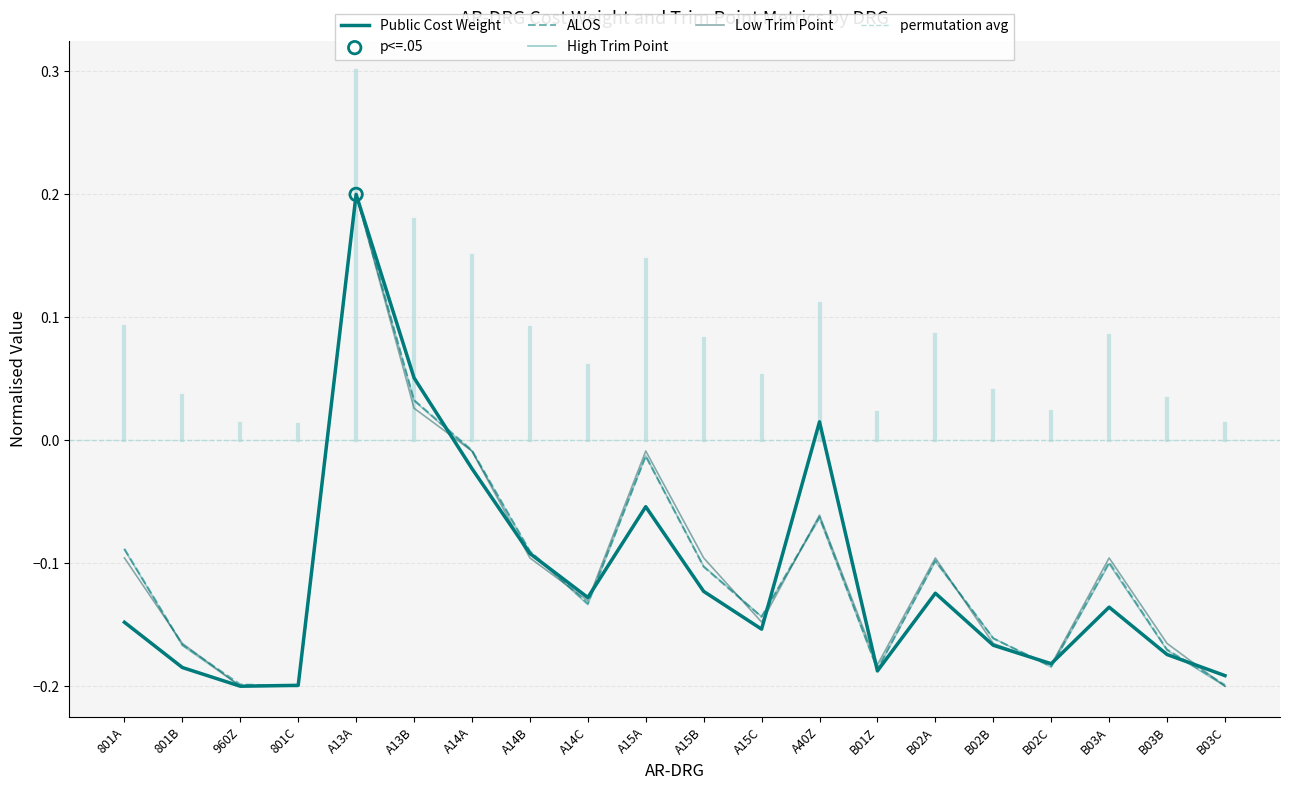

Is the value of ALOS at 801A greater than the value of High Trim Point at A15A?

No